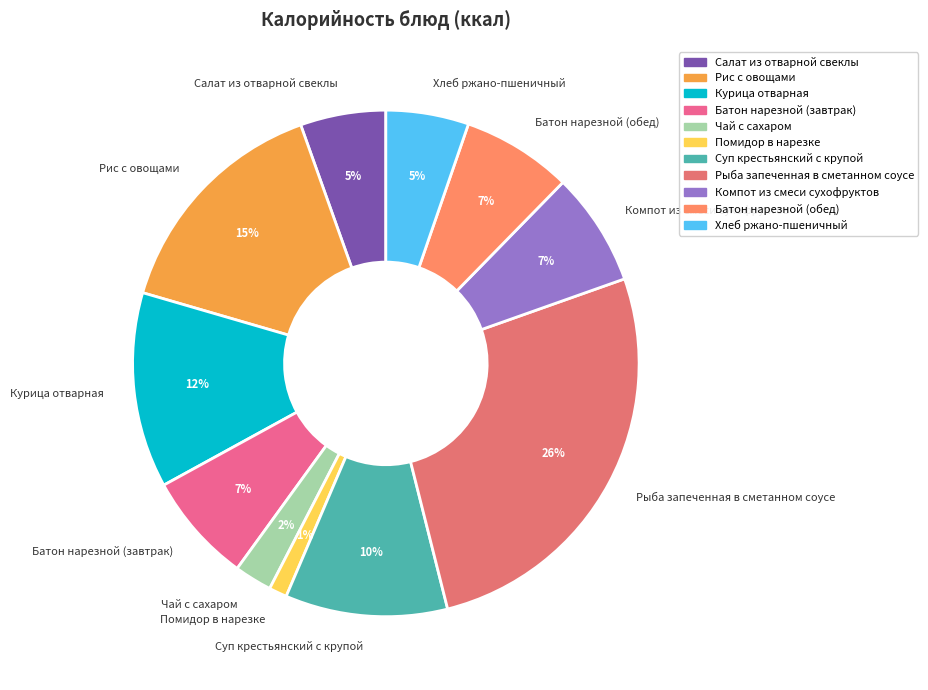

To the nearest percent, what is the average slice percentage?

9%